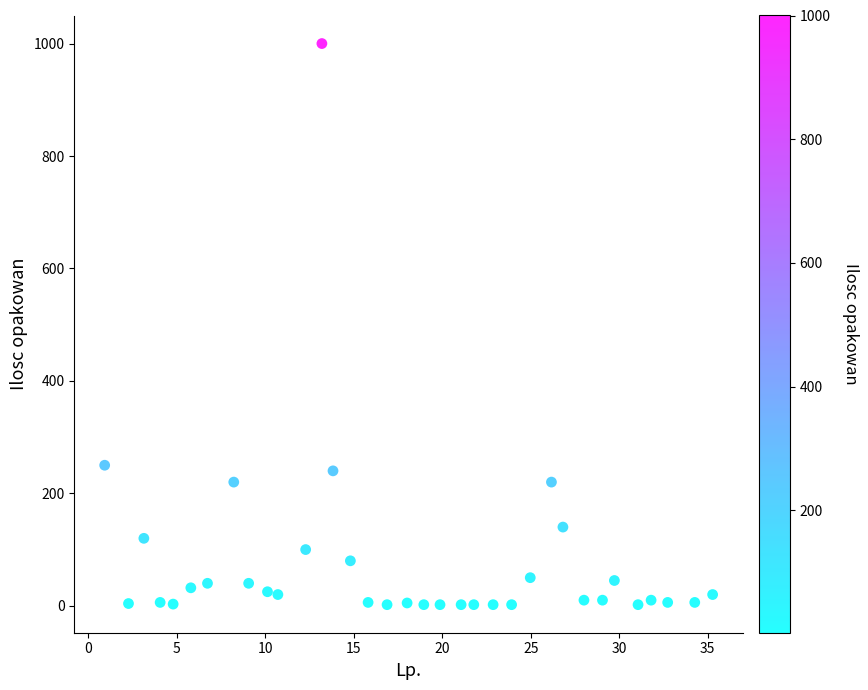

How many data points are displayed?

35